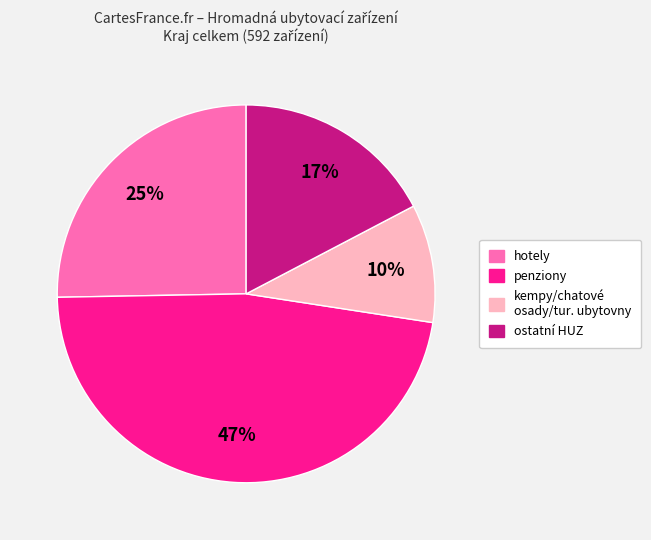

To the nearest percent, what is the average slice percentage?

25%